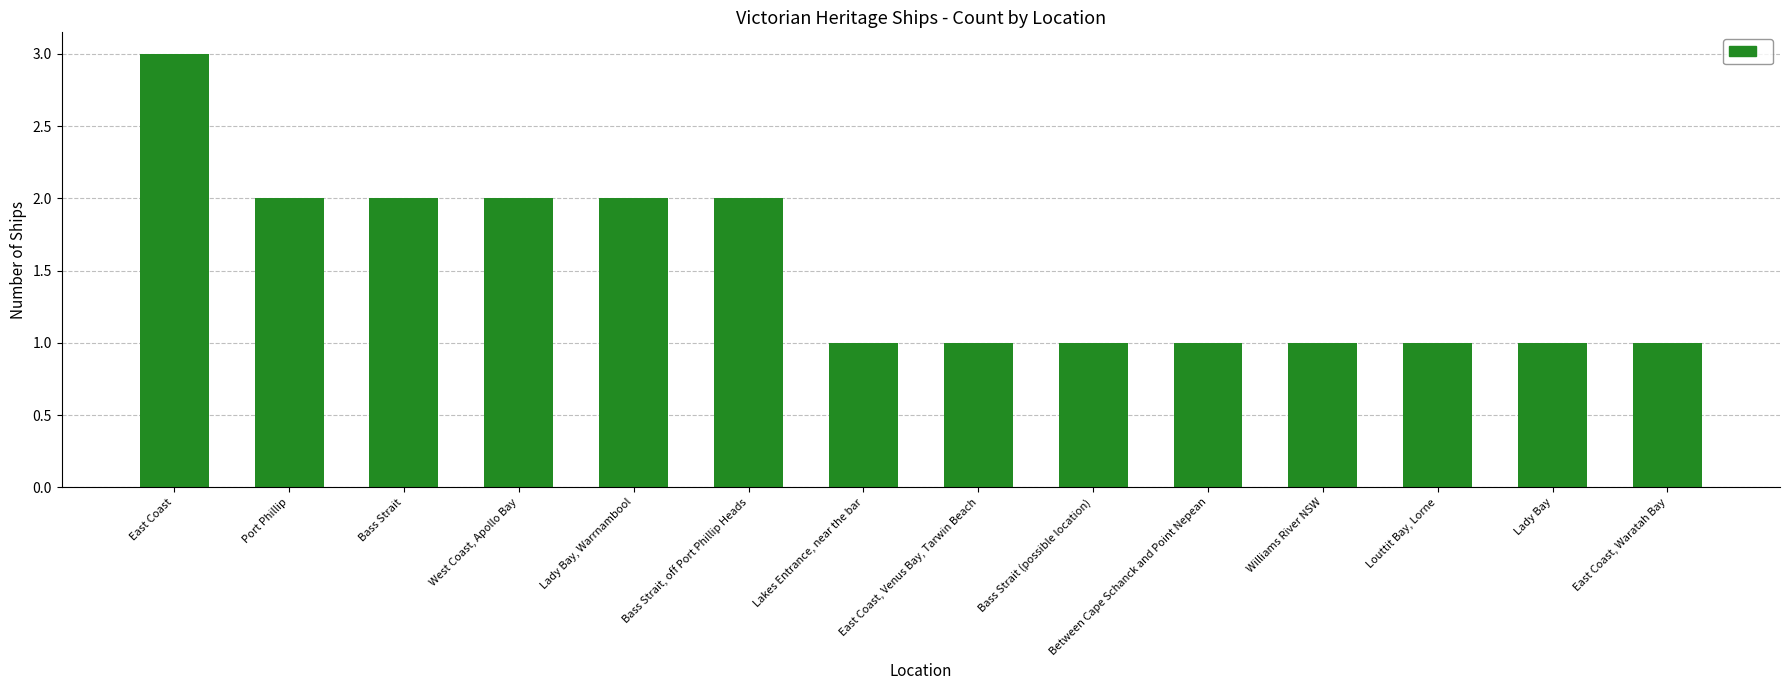

What is the smallest value displayed?

1